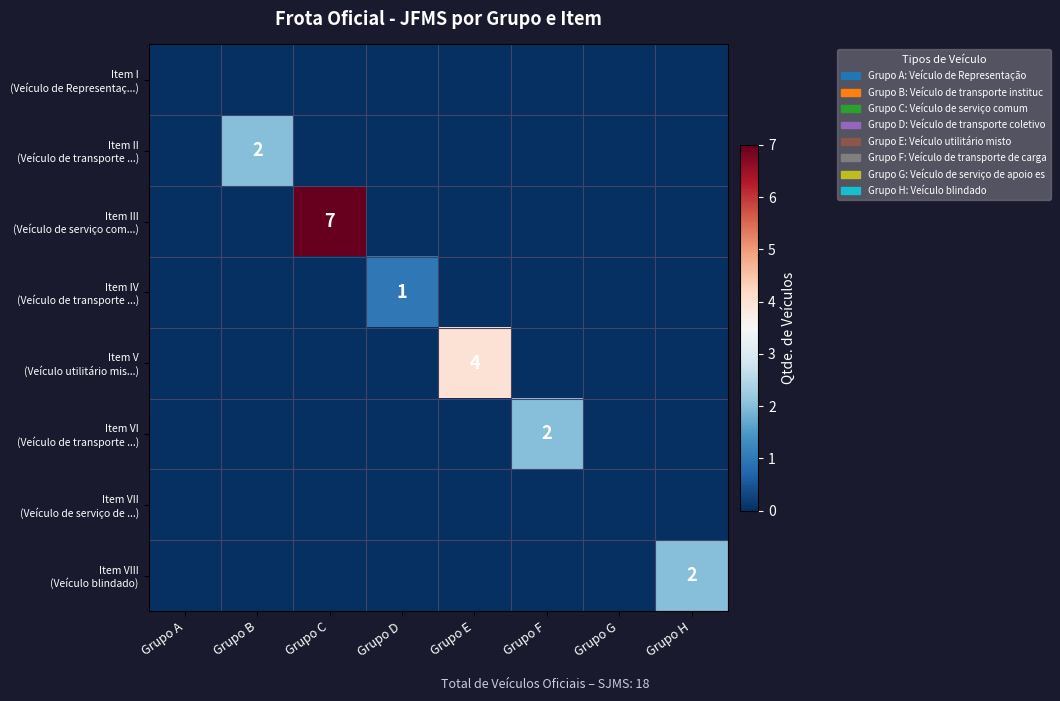

What is the maximum value for Item V (Veículo utilitário mis...)?

4